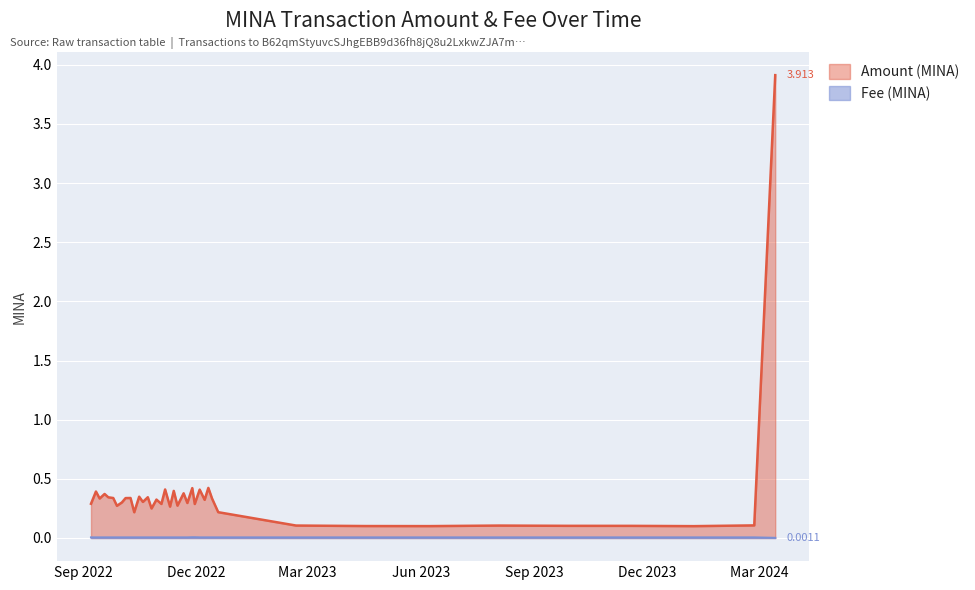

What are all the series names shown in the legend?

Amount (MINA), Fee (MINA)